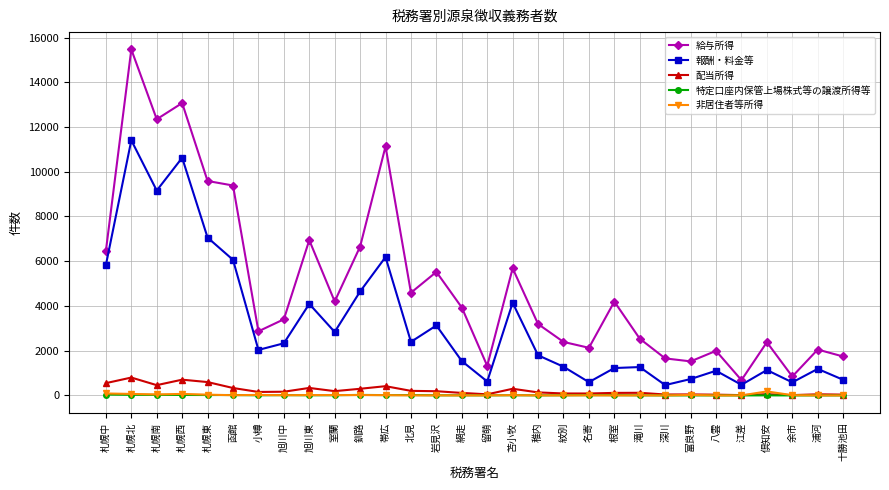

Is it true that 給与所得 equals 5683 at 苫小牧?

True